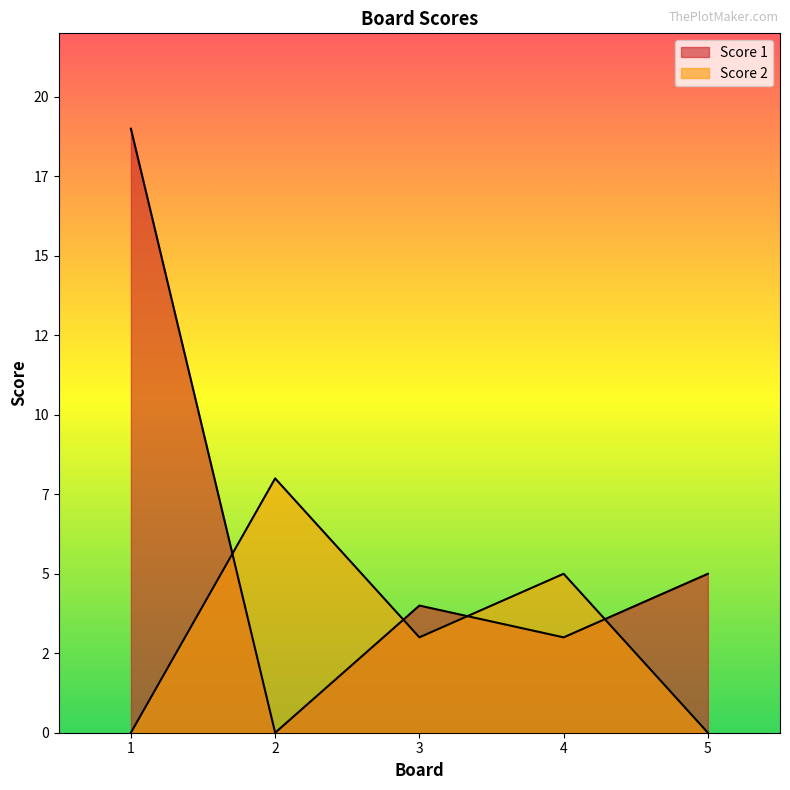

At which label does Score 2 reach its peak?

2